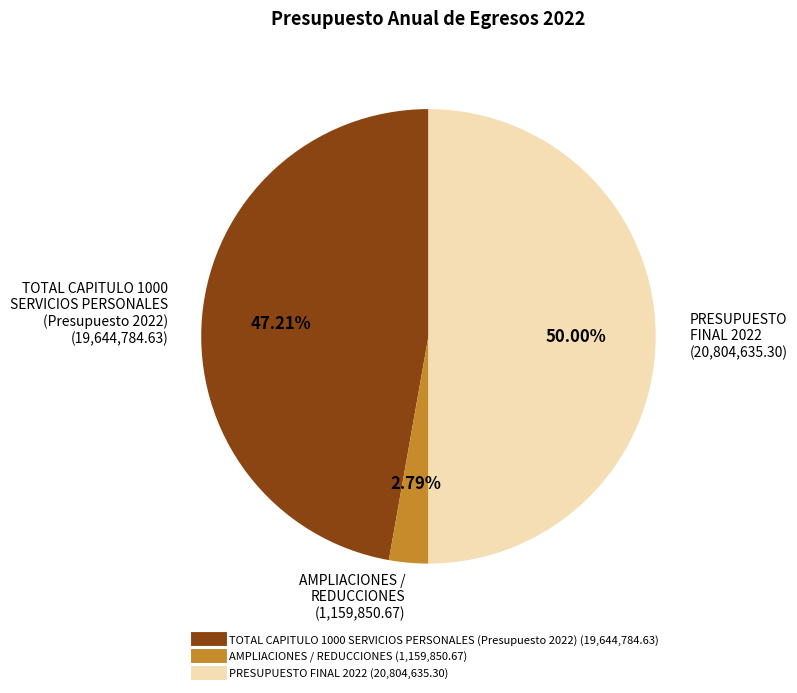

Is AMPLIACIONES / REDUCCIONES the majority of the pie?

No